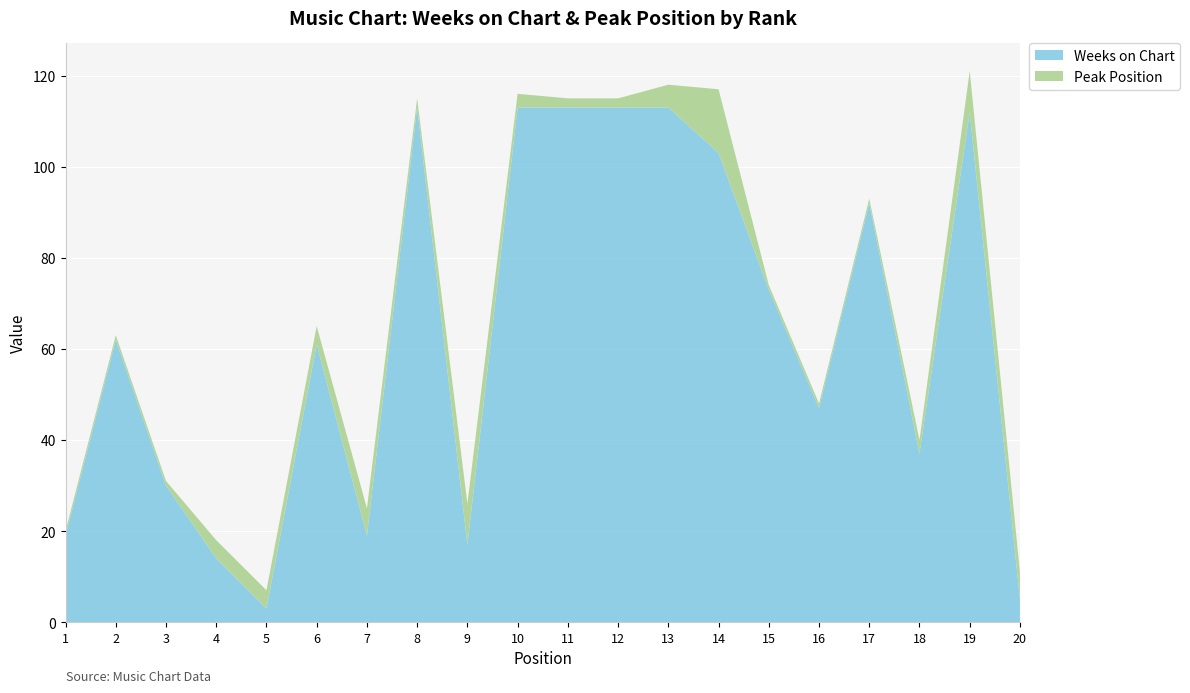

Reading left to right, list all the values displayed in this chart.

Weeks on Chart: 1=19	2=62	3=30	4=14	5=3	6=61	7=19	8=113	9=17	10=113	11=113	12=113	13=113	14=103	15=73	16=47	17=92	18=37	19=112	20=5
Peak Position: 1=1	2=1	3=1	4=4	5=4	6=4	7=6	8=2	9=9	10=3	11=2	12=2	13=5	14=14	15=1	16=1	17=1	18=3	19=9	20=6